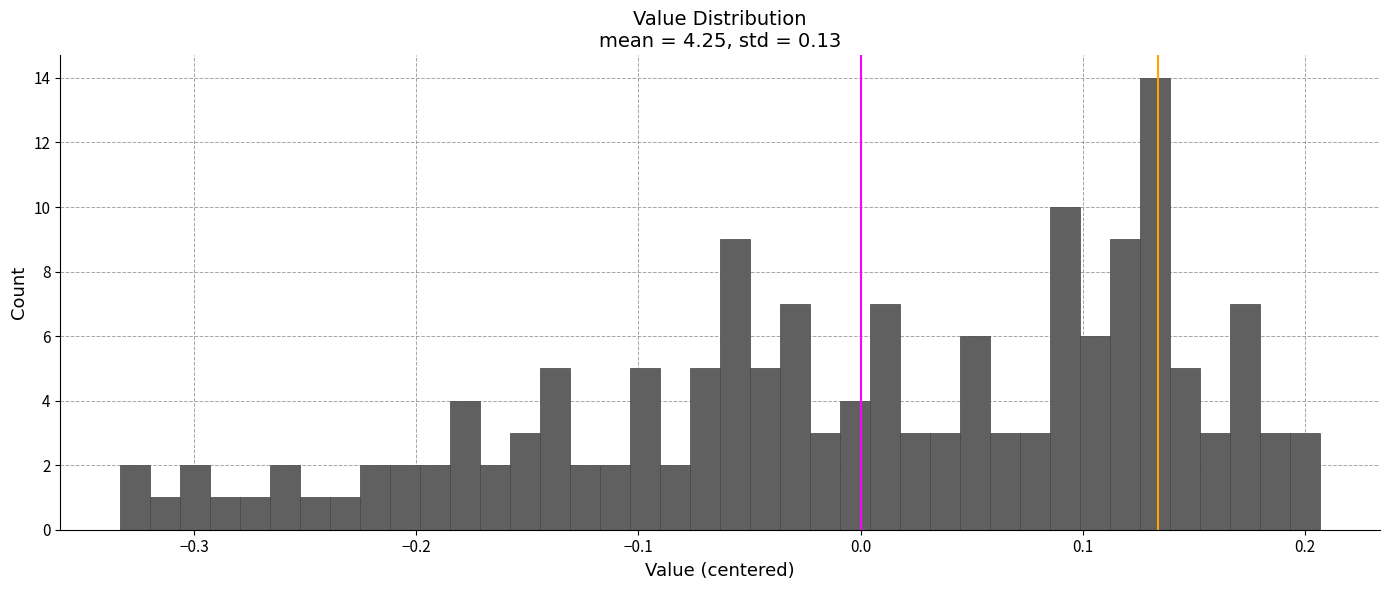

Read against the x-axis, roughly where is the centre of the tallest bar?

0.13